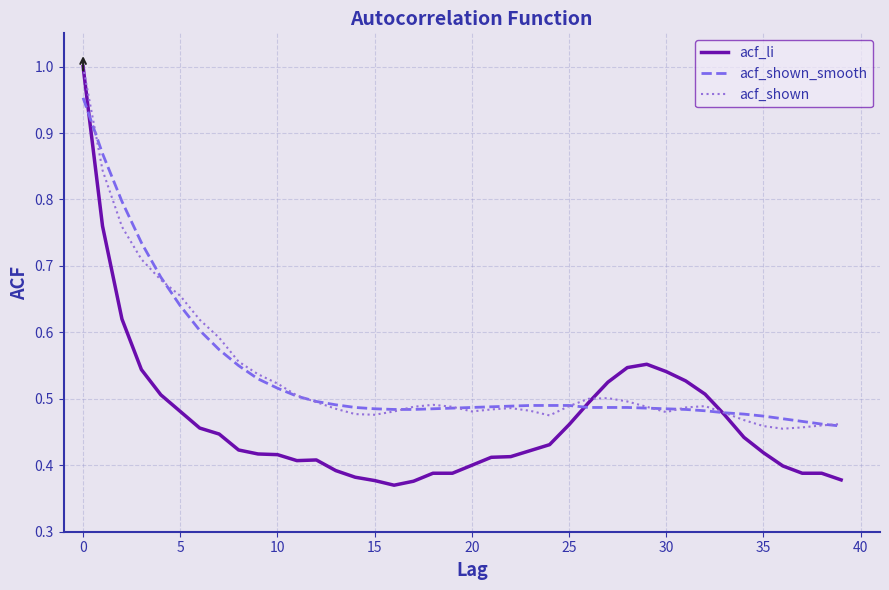

True or false: acf_shown and acf_shown_smooth intersect in this chart.

True